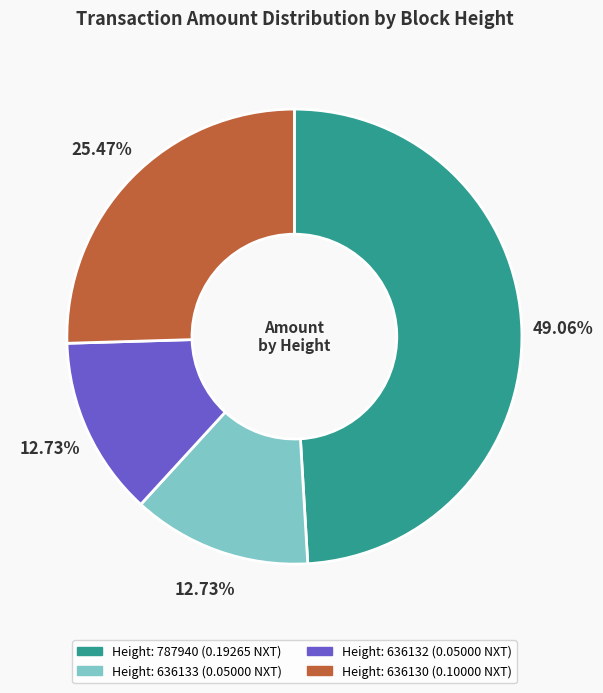

Is there a majority slice in this chart?

No